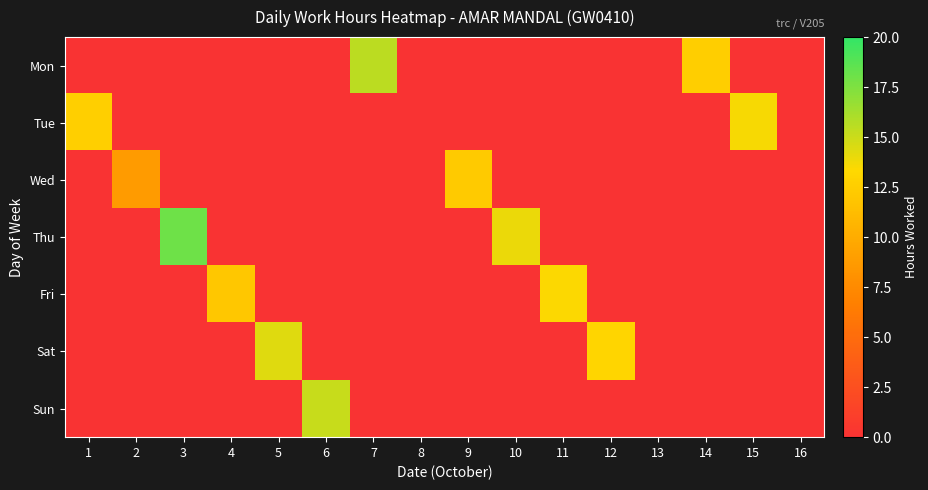

Reading left to right, extract all data points from this chart.

Mon: 1=0.0	2=0.0	3=0.0	4=0.0	5=0.0	6=0.0	7=15.5	8=0.0	9=0.0	10=0.0	11=0.0	12=0.0	13=0.0	14=12.5	15=0.0	16=0.0
Tue: 1=12.6	2=0.0	3=0.0	4=0.0	5=0.0	6=0.0	7=0.0	8=0.0	9=0.0	10=0.0	11=0.0	12=0.0	13=0.0	14=0.0	15=13.6	16=0.0
Wed: 1=0.0	2=8.8	3=0.0	4=0.0	5=0.0	6=0.0	7=0.0	8=0.0	9=12.3	10=0.0	11=0.0	12=0.0	13=0.0	14=0.0	15=0.0	16=0.0
Thu: 1=0.0	2=0.0	3=18.0	4=0.0	5=0.0	6=0.0	7=0.0	8=0.0	9=0.0	10=13.9	11=0.0	12=0.0	13=0.0	14=0.0	15=0.0	16=0.0
Fri: 1=0.0	2=0.0	3=0.0	4=12.1	5=0.0	6=0.0	7=0.0	8=0.0	9=0.0	10=0.0	11=13.4	12=0.0	13=0.0	14=0.0	15=0.0	16=0.0
Sat: 1=0.0	2=0.0	3=0.0	4=0.0	5=14.3	6=0.0	7=0.0	8=0.0	9=0.0	10=0.0	11=0.0	12=13.1	13=0.0	14=0.0	15=0.0	16=0.0
Sun: 1=0.0	2=0.0	3=0.0	4=0.0	5=0.0	6=15.2	7=0.0	8=0.0	9=0.0	10=0.0	11=0.0	12=0.0	13=0.0	14=0.0	15=0.0	16=0.0